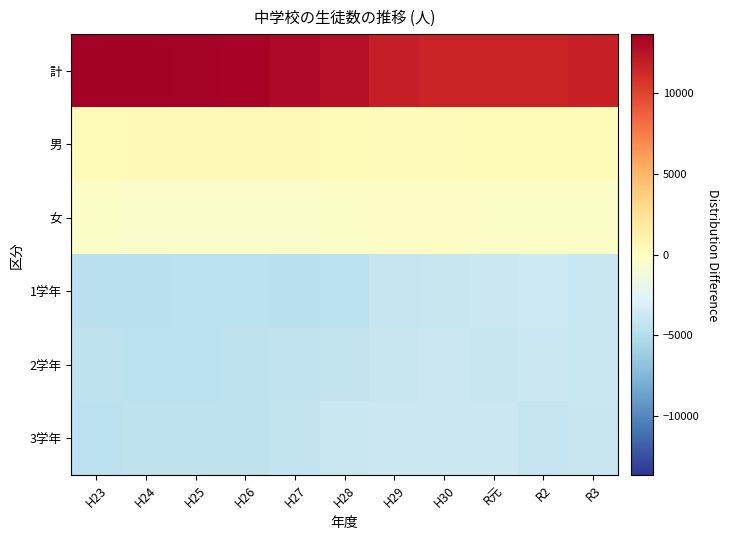

How many distinct data groups are displayed?

6